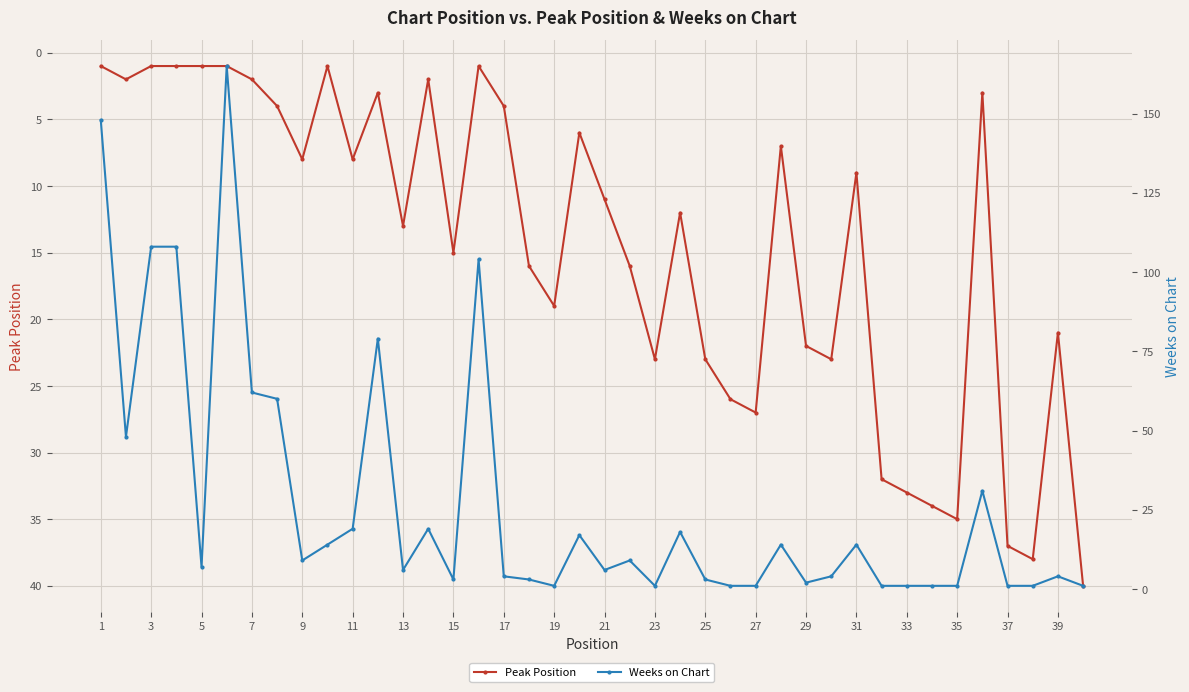

How many lines are shown in the chart?

2